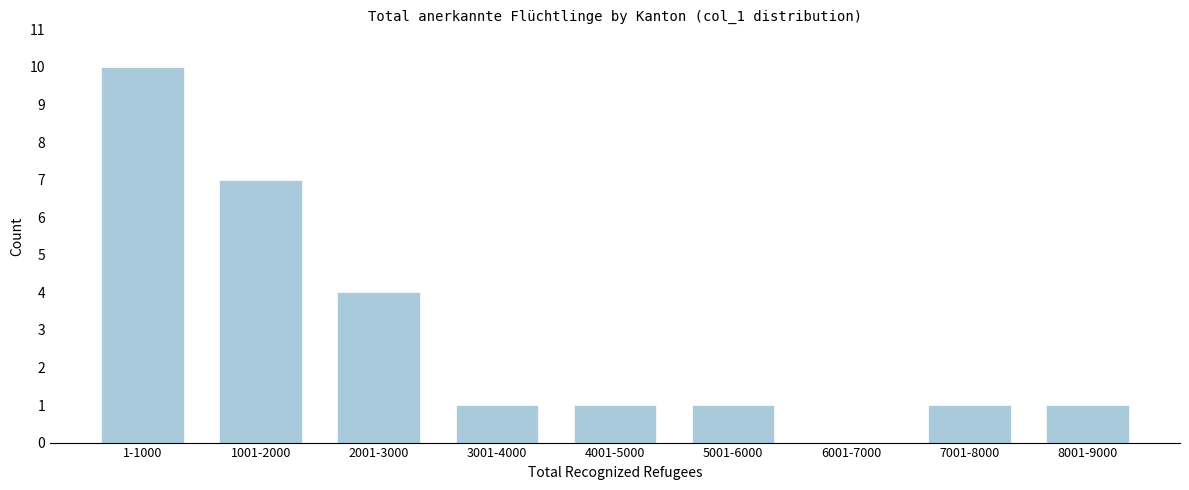

Reading left to right, list all the values displayed in this chart.

1-1000=10	1001-2000=7	2001-3000=4	3001-4000=1	4001-5000=1	5001-6000=1	6001-7000=0	7001-8000=1	8001-9000=1